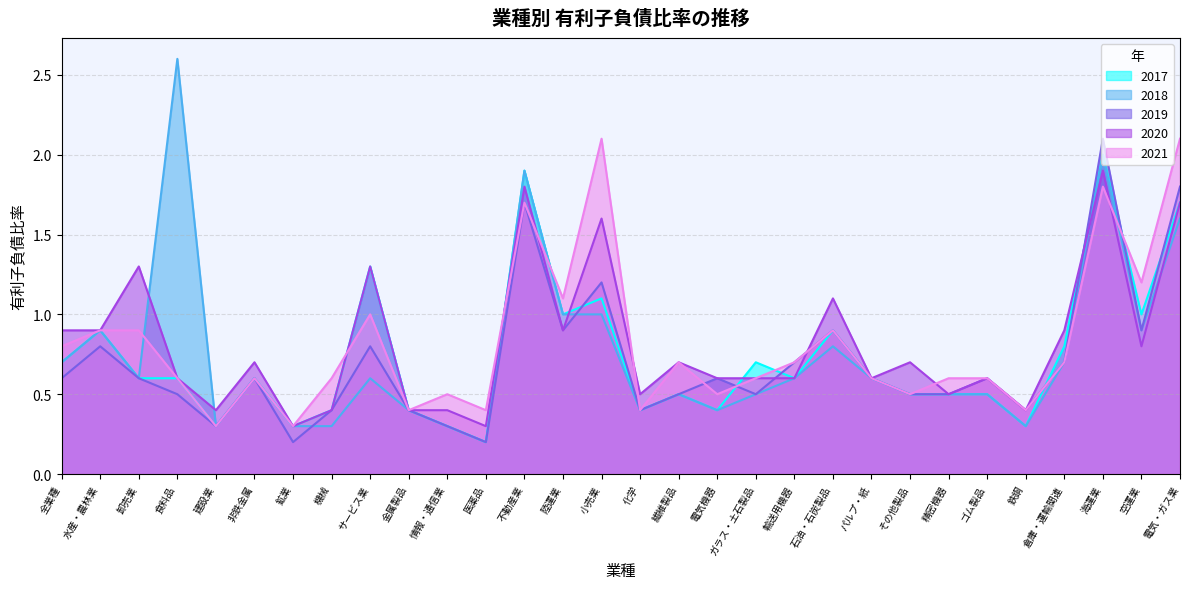

List the labels in order of 2020 value, largest first.

海運業, 不動産業, 電気・ガス業, 小売業, 卸売業, サービス業, 石油・石炭製品, 全業種, 水産・農林業, 陸運業, 倉庫・運輸関連, 空運業, 非鉄金属, 繊維製品, その他製品, 食料品, 電気機器, ガラス・土石製品, 輸送用機器, パルプ・紙, ゴム製品, 化学, 精密機器, 建設業, 機械, 金属製品, 情報・通信業, 鉄鋼, 鉱業, 医薬品